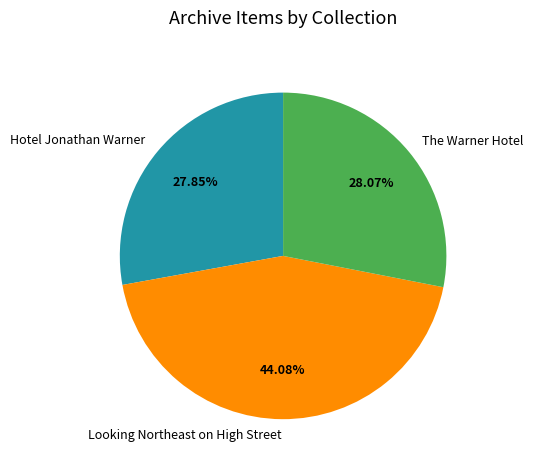

Is Looking Northeast on High Street the majority of the pie?

No